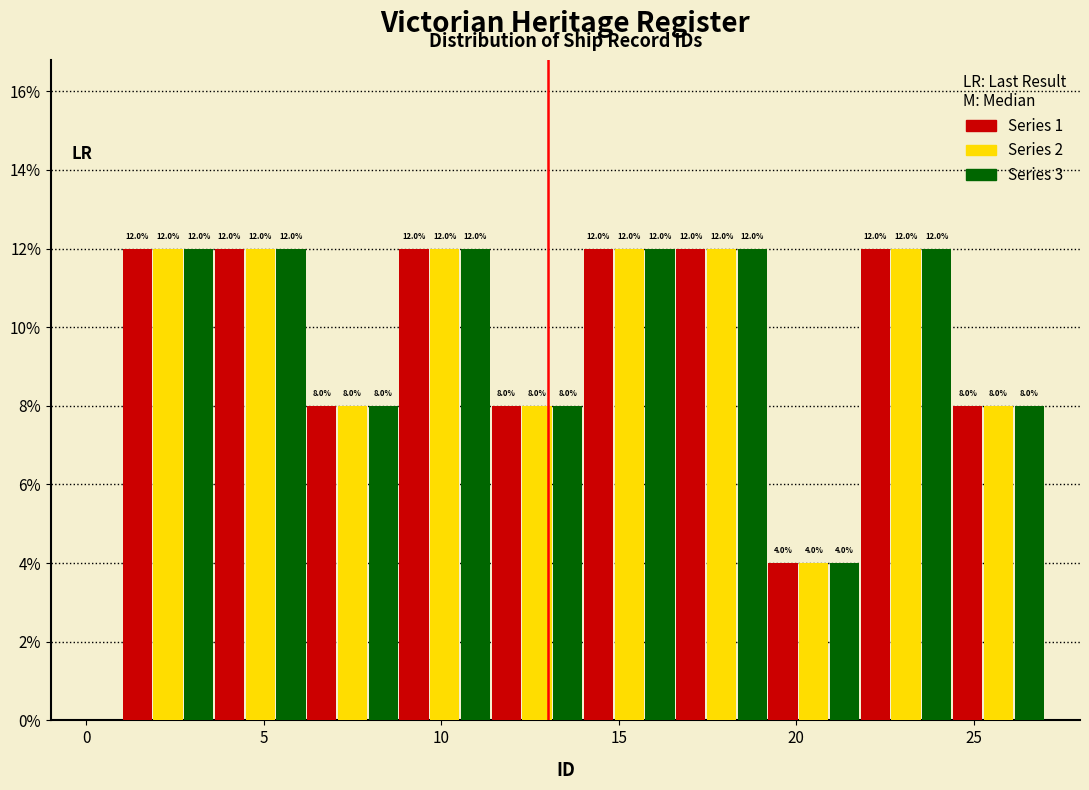

Reading left to right, list every range on the x-axis with the height of the bar of each series over it. The bar edges are not printed on the chart, so give them approximately, as read against the axis.

1.0 to 3.6: Series 1=12.0	Series 2=12.0	Series 3=12.0
3.6 to 6.2: Series 1=12.0	Series 2=12.0	Series 3=12.0
6.2 to 8.8: Series 1=8.0	Series 2=8.0	Series 3=8.0
8.8 to 11.4: Series 1=12.0	Series 2=12.0	Series 3=12.0
11.4 to 14.0: Series 1=8.0	Series 2=8.0	Series 3=8.0
14.0 to 16.6: Series 1=12.0	Series 2=12.0	Series 3=12.0
16.6 to 19.2: Series 1=12.0	Series 2=12.0	Series 3=12.0
19.2 to 21.8: Series 1=4.0	Series 2=4.0	Series 3=4.0
21.8 to 24.4: Series 1=12.0	Series 2=12.0	Series 3=12.0
24.4 to 27.0: Series 1=8.0	Series 2=8.0	Series 3=8.0